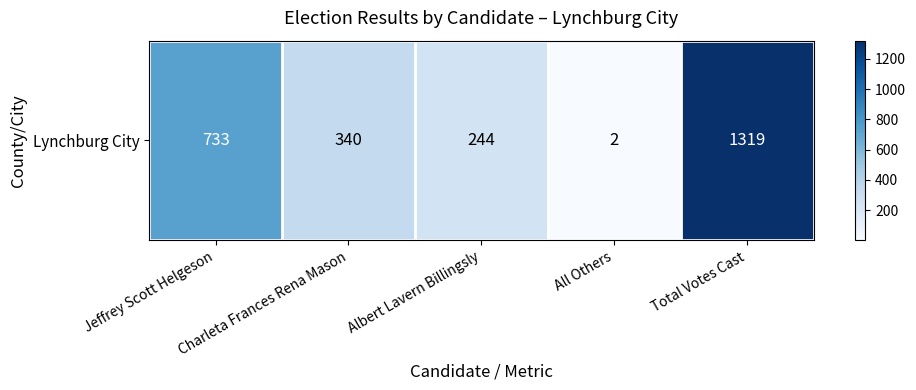

Reading left to right, what are all the values shown in this chart?

733	340	244	2	1319